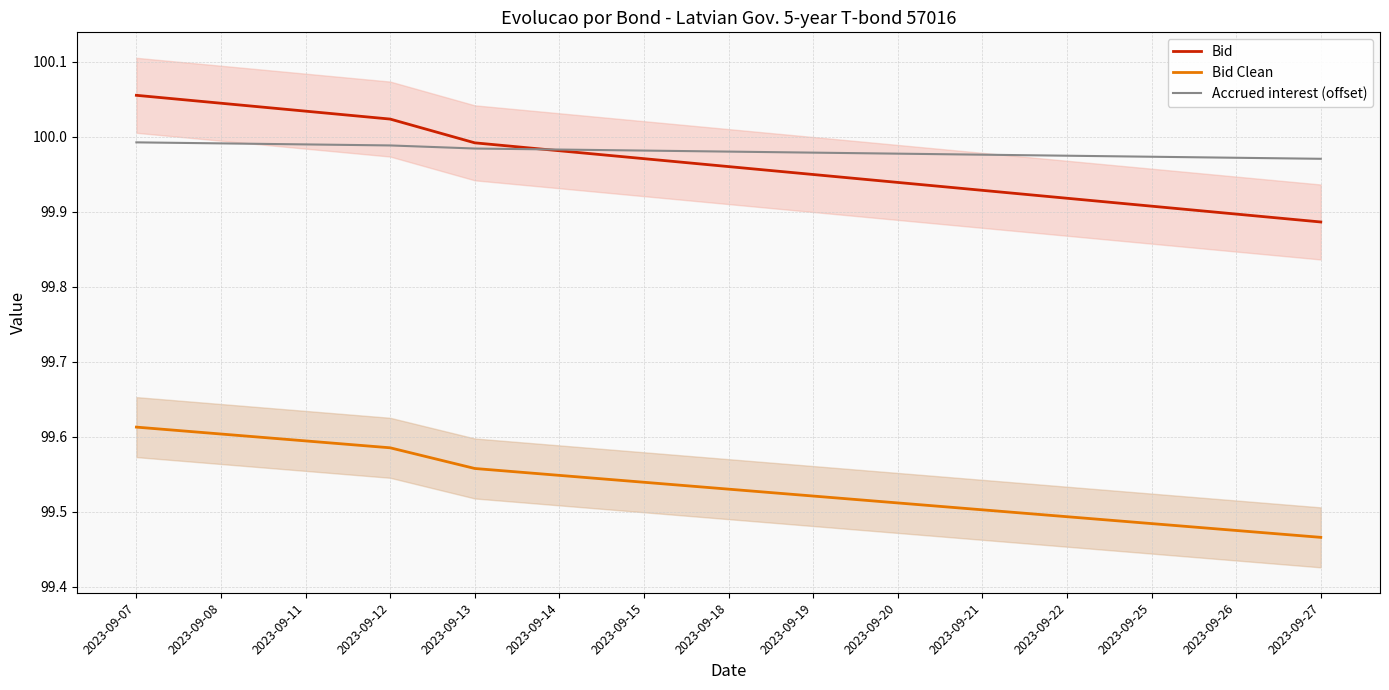

Reading left to right, extract all data points from this chart.

Bid: 2023-09-07=100.1	2023-09-08=100.0	2023-09-11=100.0	2023-09-12=100.0	2023-09-13=100.0	2023-09-14=100.0	2023-09-15=100.0	2023-09-18=100.0	2023-09-19=99.9	2023-09-20=99.9	2023-09-21=99.9	2023-09-22=99.9	2023-09-25=99.9	2023-09-26=99.9	2023-09-27=99.9
Bid Clean: 2023-09-07=99.6	2023-09-08=99.6	2023-09-11=99.6	2023-09-12=99.6	2023-09-13=99.6	2023-09-14=99.5	2023-09-15=99.5	2023-09-18=99.5	2023-09-19=99.5	2023-09-20=99.5	2023-09-21=99.5	2023-09-22=99.5	2023-09-25=99.5	2023-09-26=99.5	2023-09-27=99.5
Accrued interest (offset): 2023-09-07=100.0	2023-09-08=100.0	2023-09-11=100.0	2023-09-12=100.0	2023-09-13=100.0	2023-09-14=100.0	2023-09-15=100.0	2023-09-18=100.0	2023-09-19=100.0	2023-09-20=100.0	2023-09-21=100.0	2023-09-22=100.0	2023-09-25=100.0	2023-09-26=100.0	2023-09-27=100.0